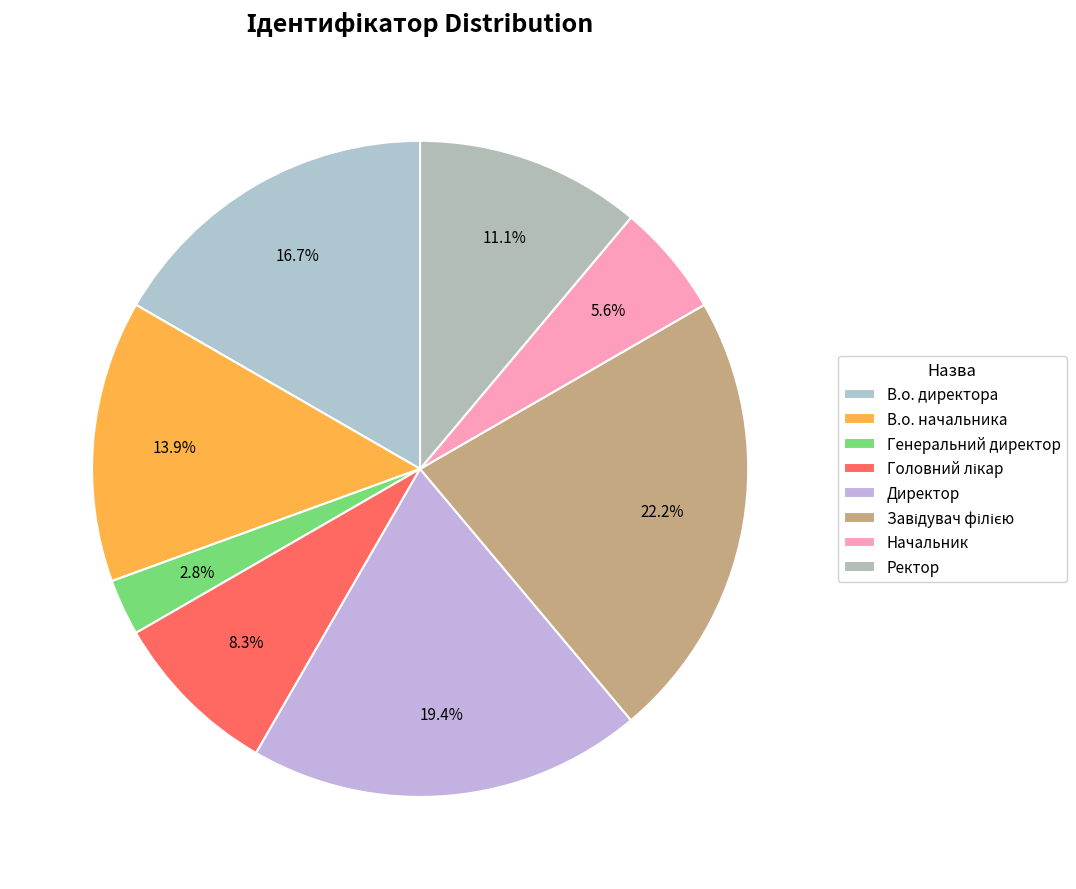

True or false: Завідувач філією accounts for 22% of the total.

True